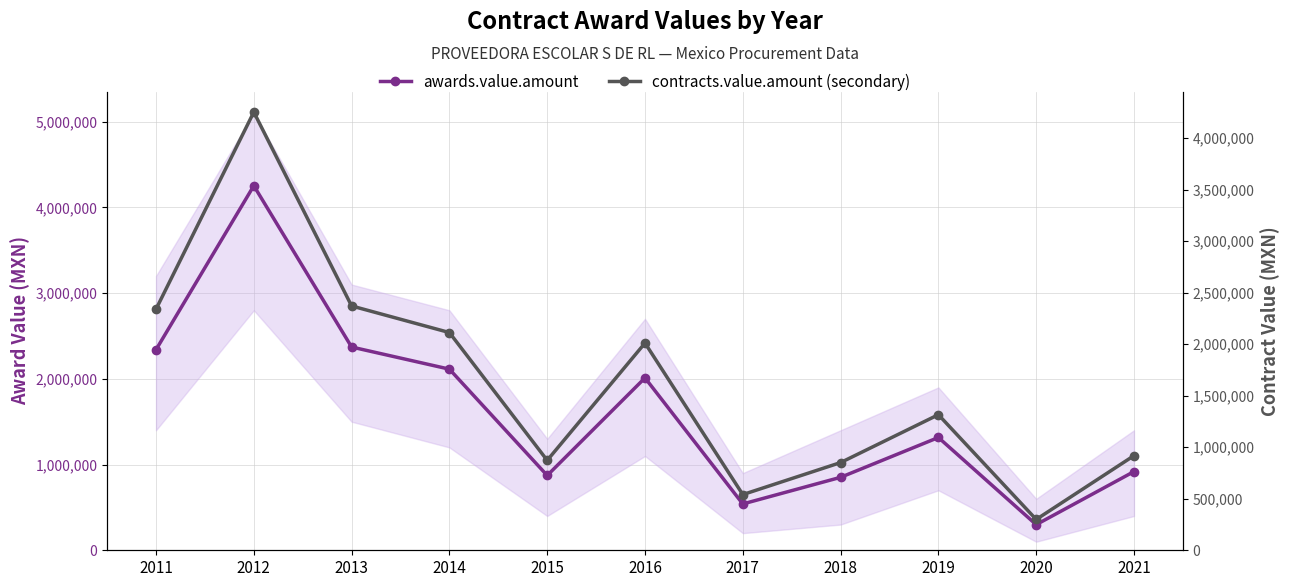

Between 2013 and 2021, which is larger?

2013